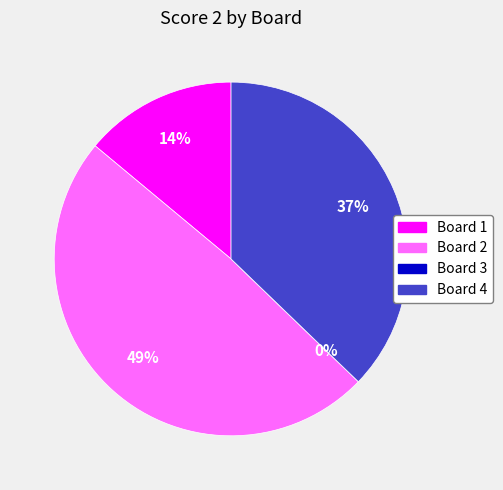

Count the number of slices in the pie.

4